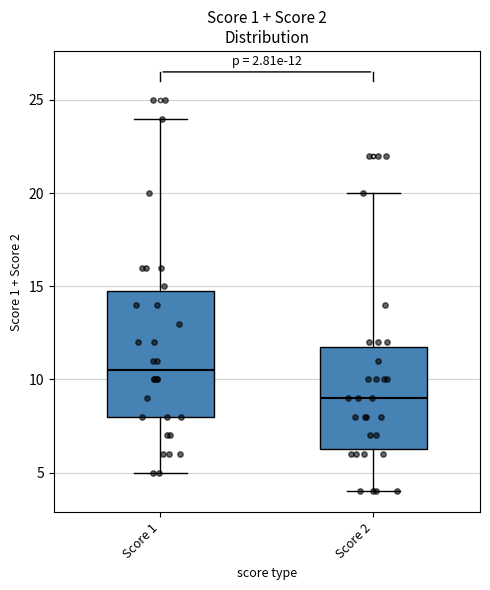

Comparing the boxes themselves (not the whiskers), which one is the tallest?

Score 1